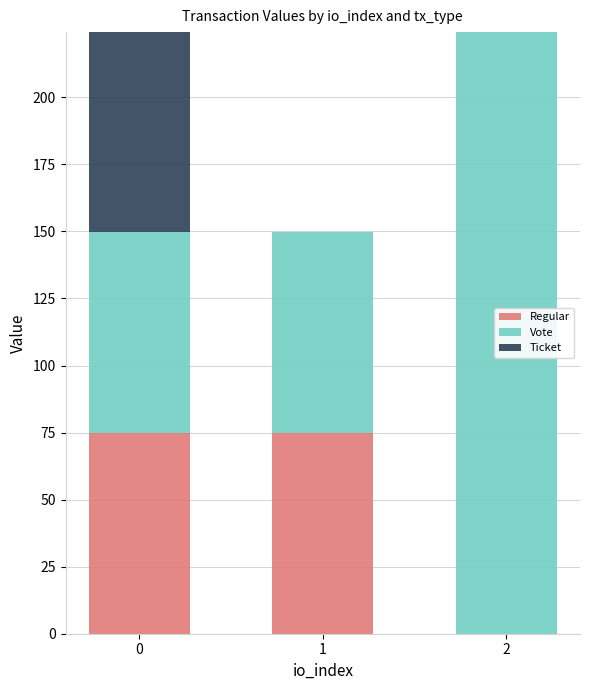

Does the chart contain stacked bars?

Yes